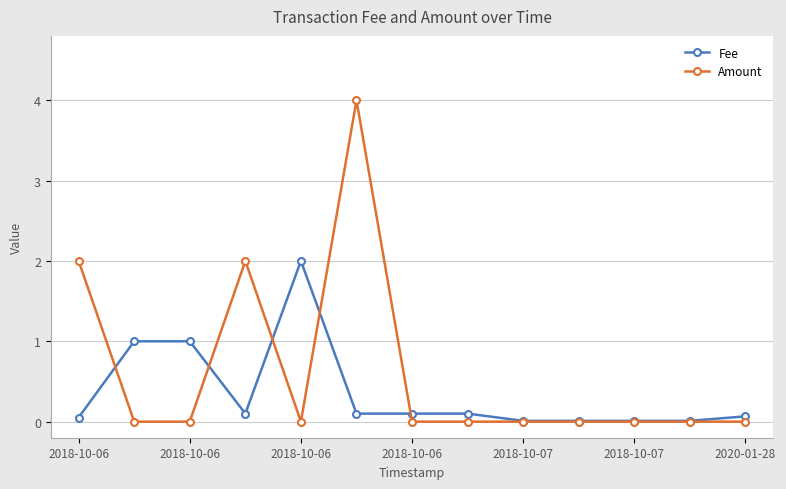

Which series has the largest range (max minus min)?

Amount